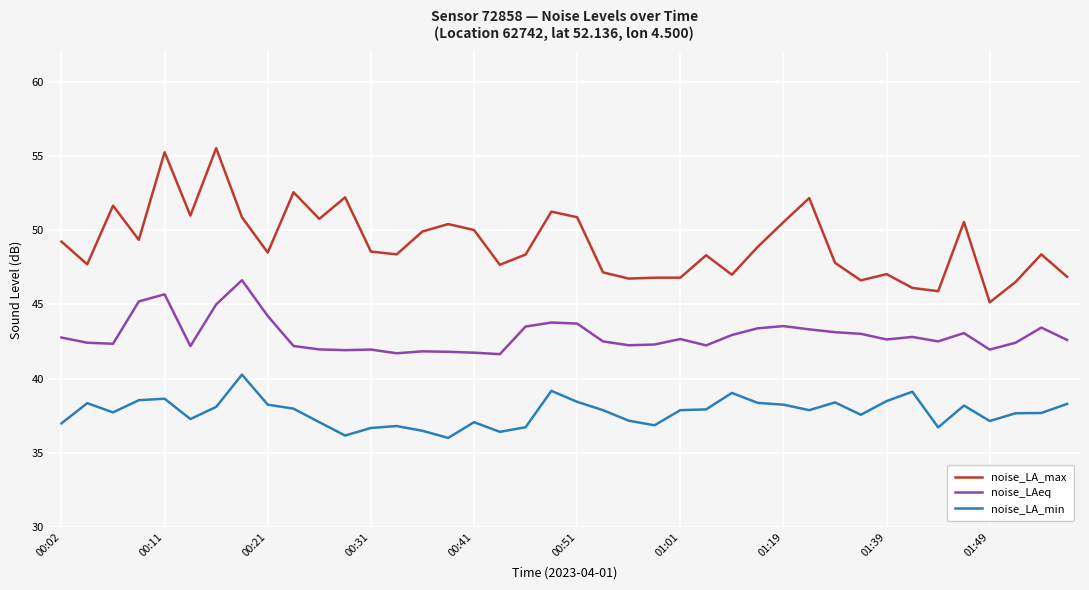

Which series has the largest total across all categories?

noise_LA_max